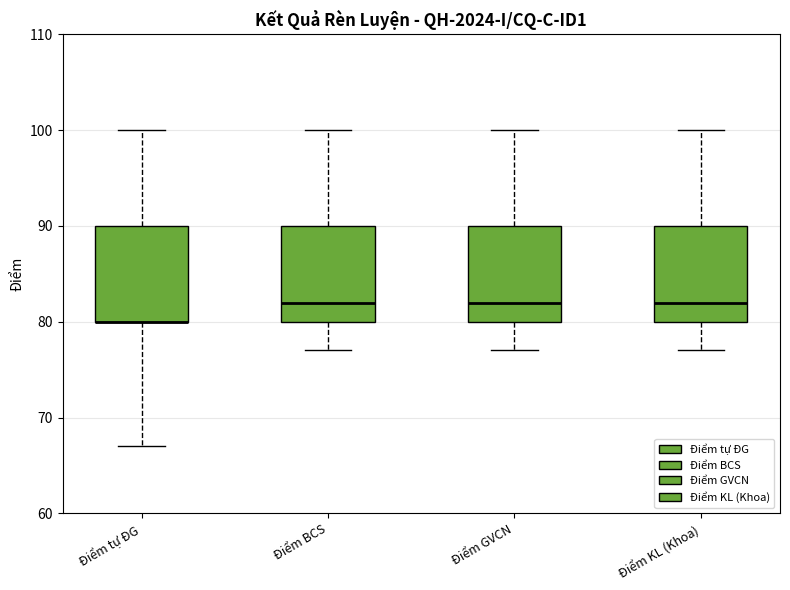

Where is the lower edge of the box for Điểm GVCN on the y-axis? The values are not printed on the chart, so give them approximately, as read against the axis.

80